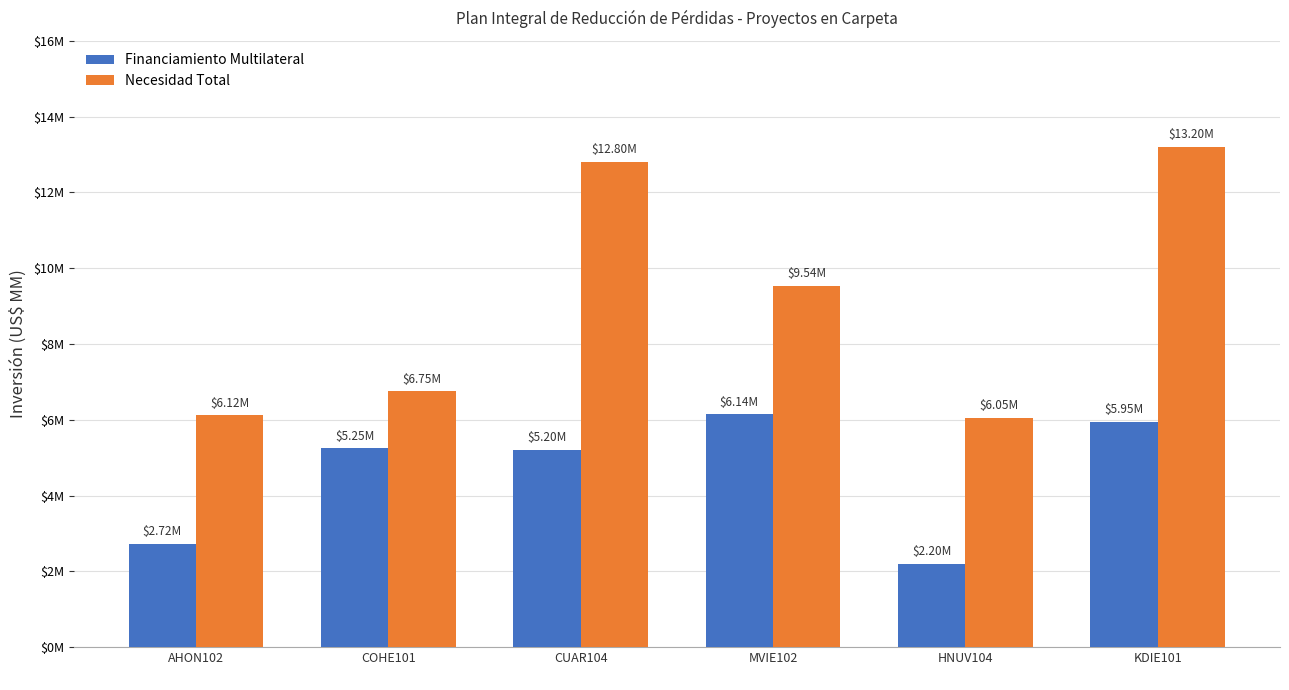

What is the difference between the second highest and minimum values in the Necesidad Total series?

6.8